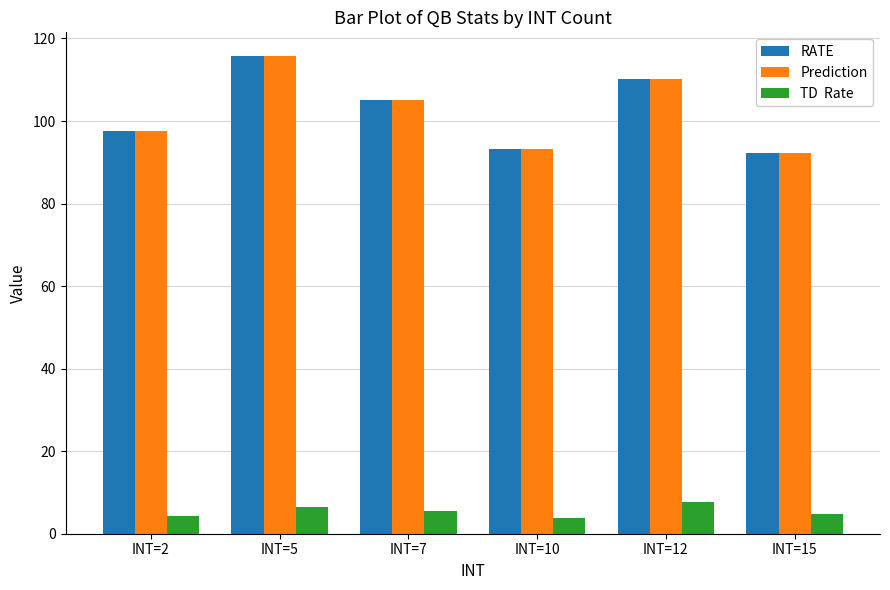

At which category is the sum across all series the highest?

INT=5